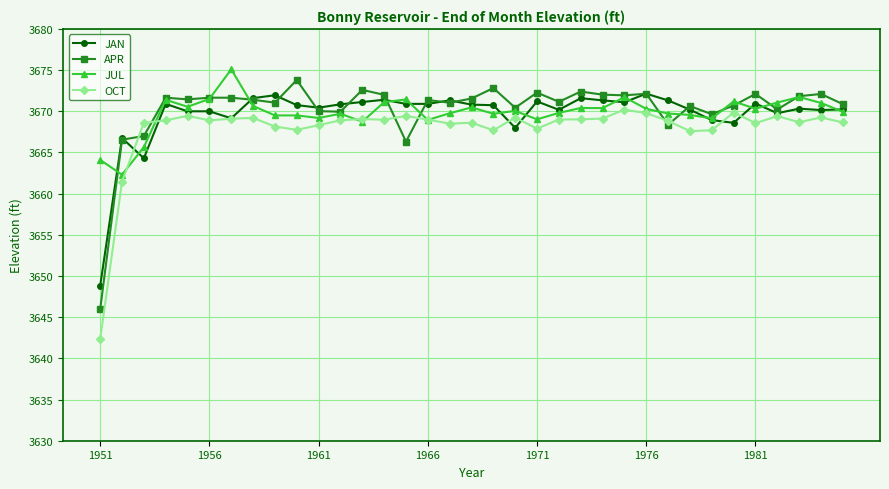

In OCT, how many points are higher than both neighbors (excluding endpoints)?

10